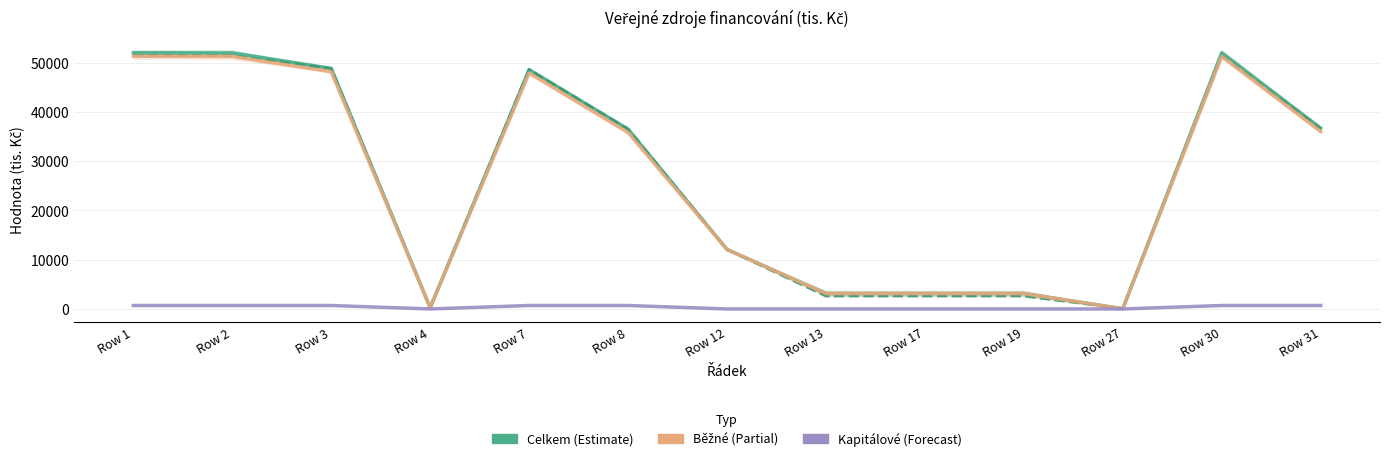

At which label is Poskytnuto (Kapitálové) closest to 347?

Row 4